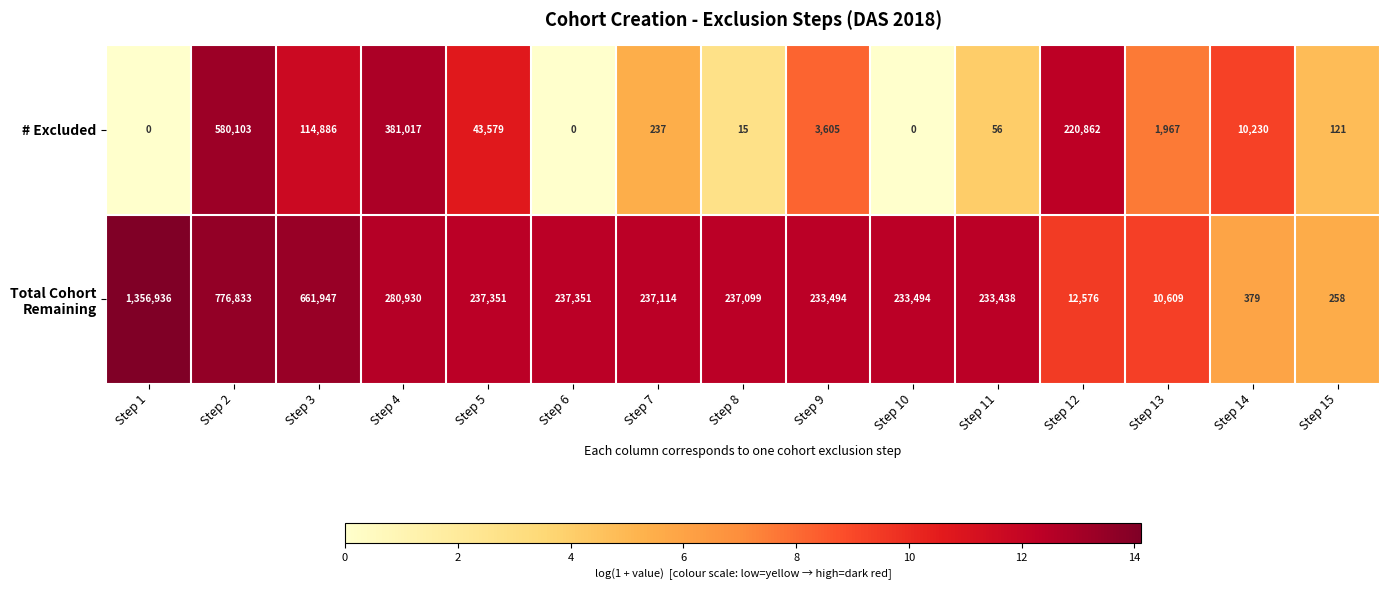

How many values in the # Excluded series are below 1967?

7